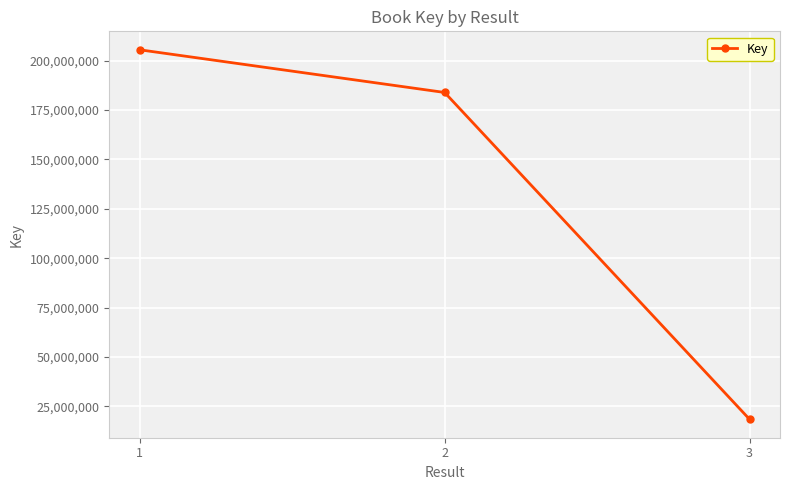

What is the value of the 3rd point from the left?

18462341